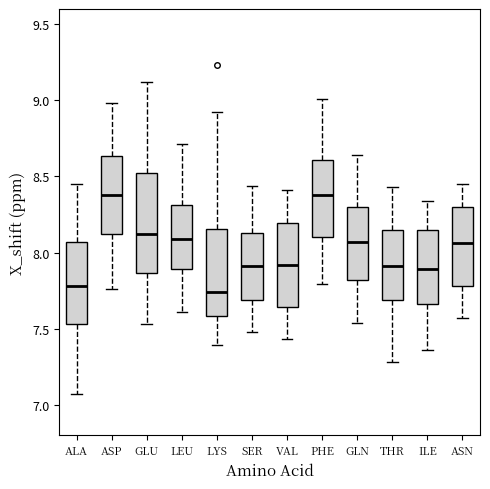

Reading left to right, read every box against the y-axis: the position of its median line, the range the box covers, and the ends of its whiskers. The values are not printed on the chart, so give them approximately, as read against the axis.

ALA: median 7.80, box 7.55 to 8.05, whiskers 7.05 to 8.45
ASP: median 8.40, box 8.10 to 8.65, whiskers 7.75 to 9.00
GLU: median 8.10, box 7.85 to 8.50, whiskers 7.55 to 9.10
LEU: median 8.10, box 7.90 to 8.30, whiskers 7.60 to 8.70
LYS: median 7.75, box 7.60 to 8.15, whiskers 7.40 to 8.90
SER: median 7.90, box 7.70 to 8.15, whiskers 7.50 to 8.45
VAL: median 7.90, box 7.65 to 8.20, whiskers 7.45 to 8.40
PHE: median 8.40, box 8.10 to 8.60, whiskers 7.80 to 9.00
GLN: median 8.05, box 7.80 to 8.30, whiskers 7.55 to 8.65
THR: median 7.90, box 7.70 to 8.15, whiskers 7.30 to 8.45
ILE: median 7.90, box 7.65 to 8.15, whiskers 7.35 to 8.35
ASN: median 8.05, box 7.80 to 8.30, whiskers 7.55 to 8.45